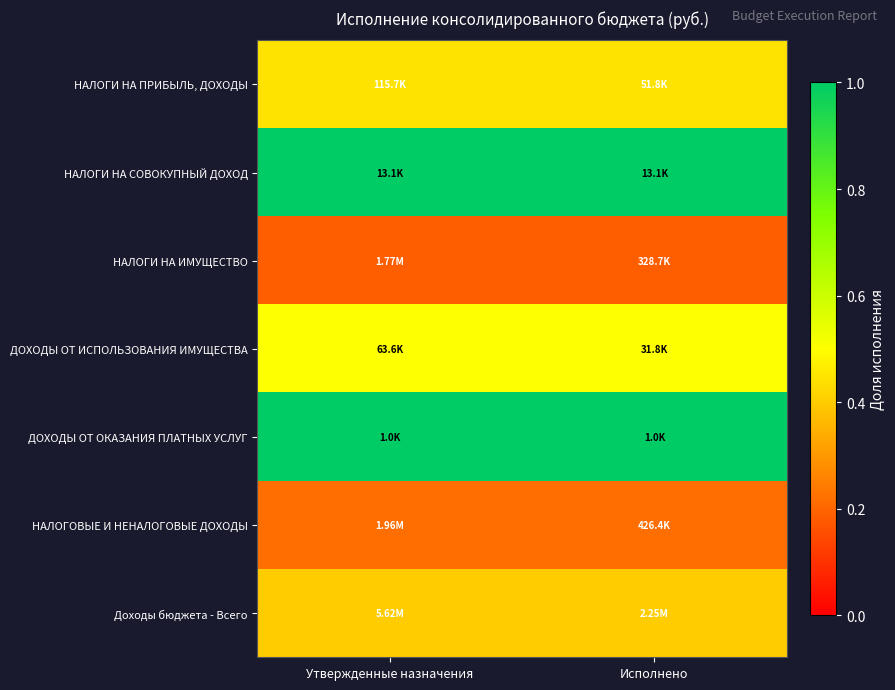

At Утвержденные назначения, list the series in order from smallest to largest.

НАЛОГИ НА ИМУЩЕСТВО, НАЛОГОВЫЕ И НЕНАЛОГОВЫЕ ДОХОДЫ, Доходы бюджета - Всего, НАЛОГИ НА ПРИБЫЛЬ, ДОХОДЫ, ДОХОДЫ ОТ ИСПОЛЬЗОВАНИЯ ИМУЩЕСТВА, ДОХОДЫ ОТ ОКАЗАНИЯ ПЛАТНЫХ УСЛУГ, НАЛОГИ НА СОВОКУПНЫЙ ДОХОД